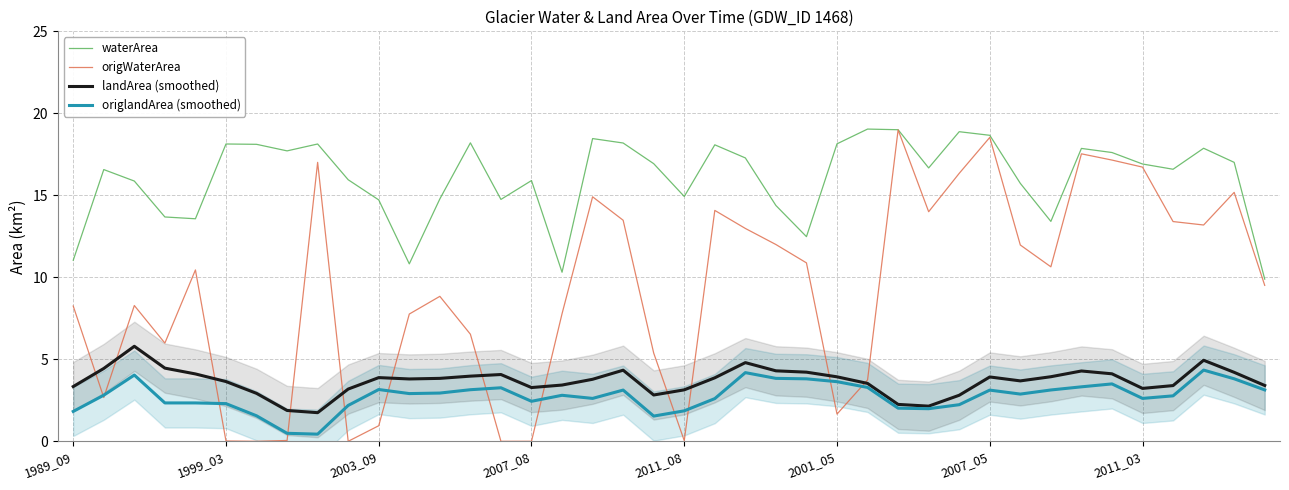

True or false: landArea (smoothed) and waterArea intersect in this chart.

False